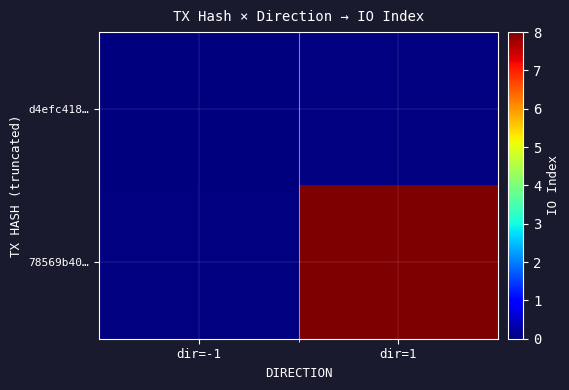

Is the value of d4efc418… at dir=1 greater than the value of 78569b40… at dir=1?

No